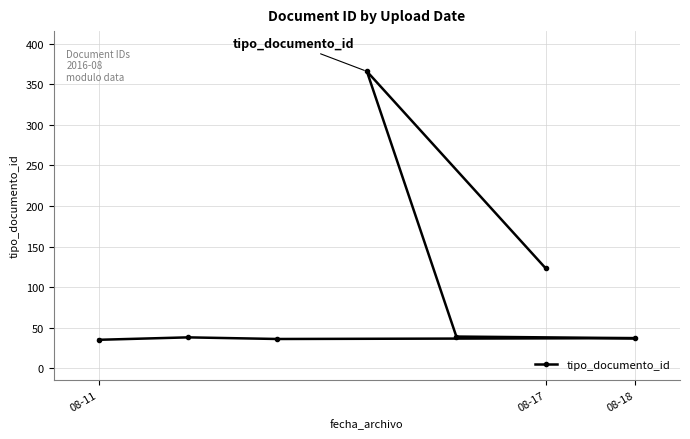

What is the ratio of the value at 08-18 to the value at 4?

0.9